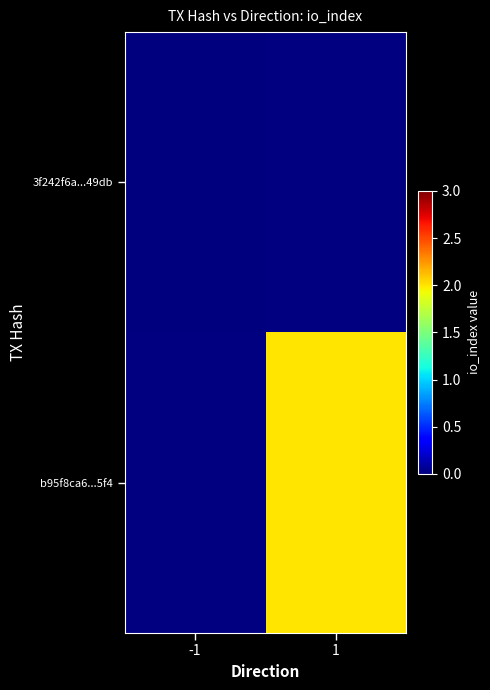

At which label does b95f8ca6...5f4 reach its minimum?

-1